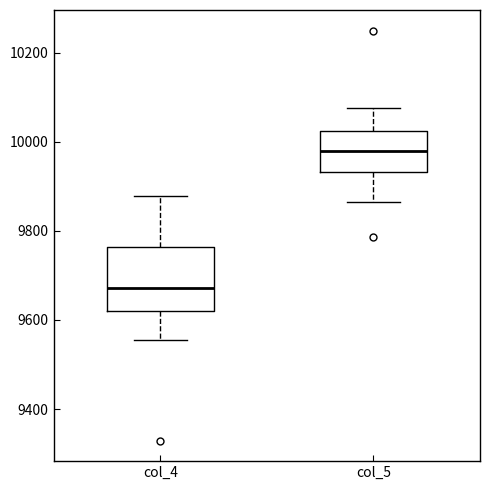

Comparing the boxes themselves (not the whiskers), which one is the tallest?

col_4